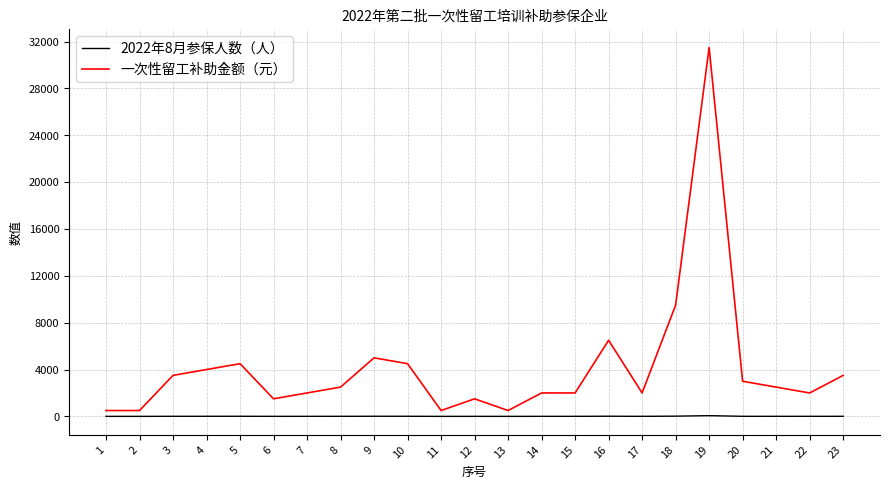

Does the chart have visible grid lines?

Yes